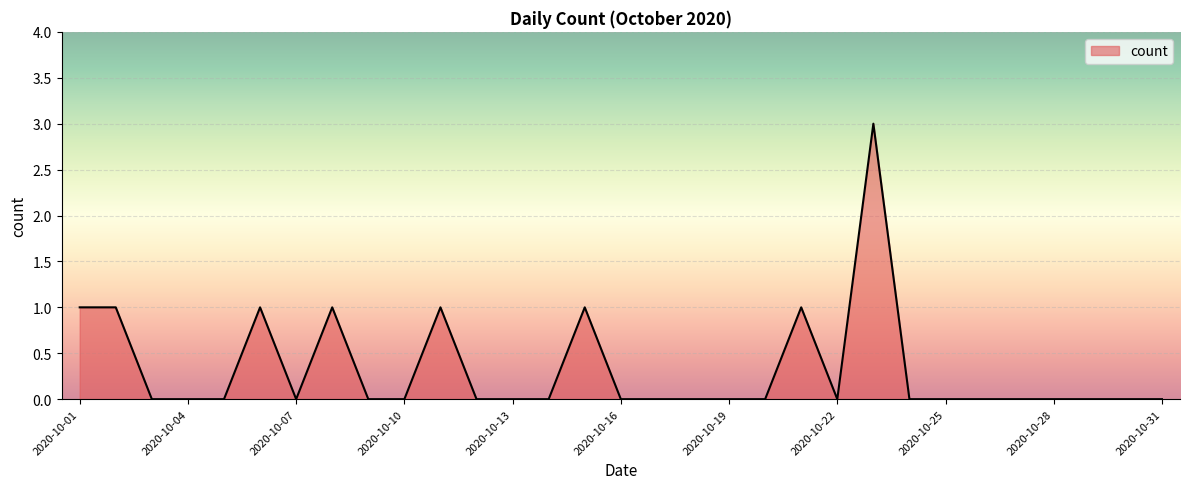

What is the maximum value shown in the chart?

3